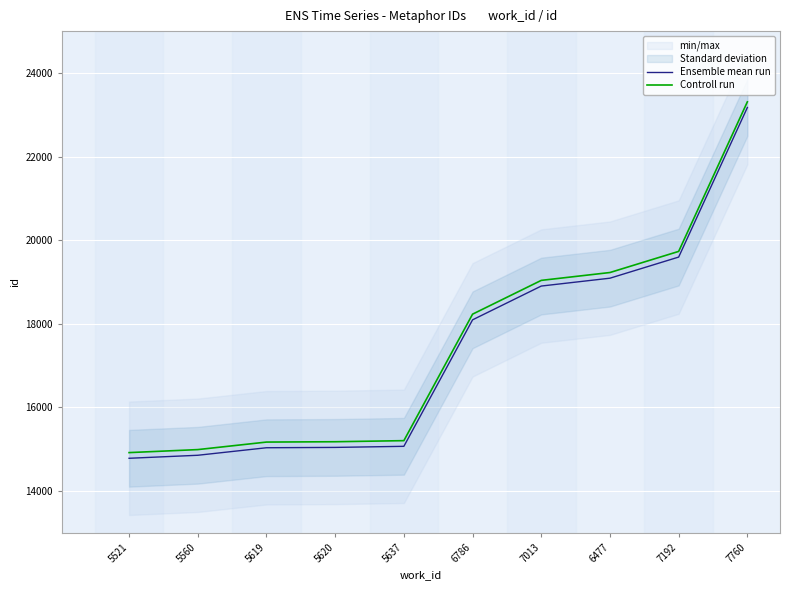

At which label does Controll run first exceed 18230?

6786